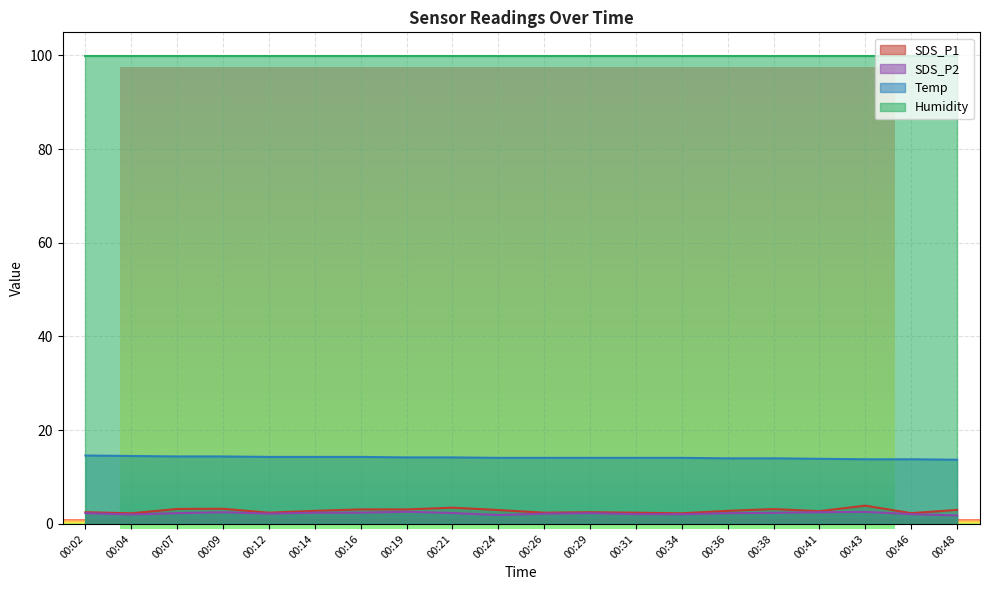

True or false: Temp has more than 0 points higher than both neighbors.

False